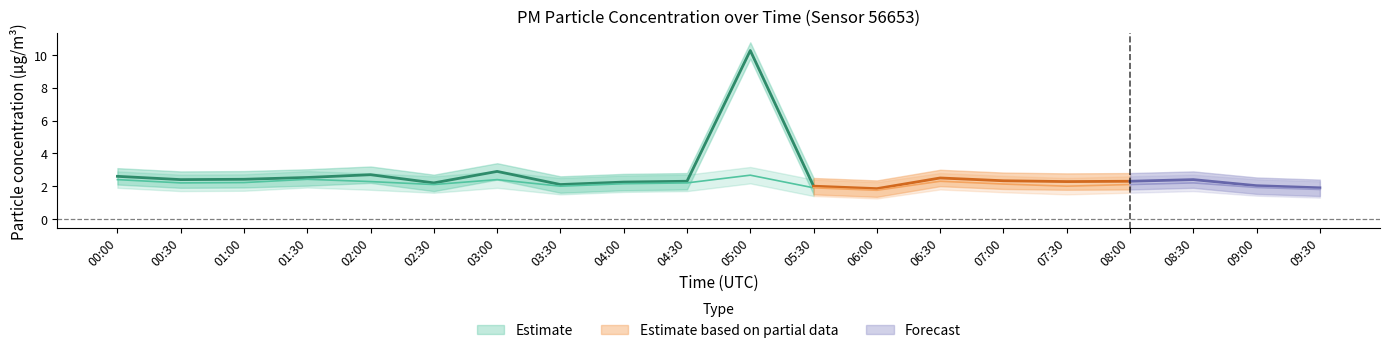

What is the minimum value for P2?

1.8